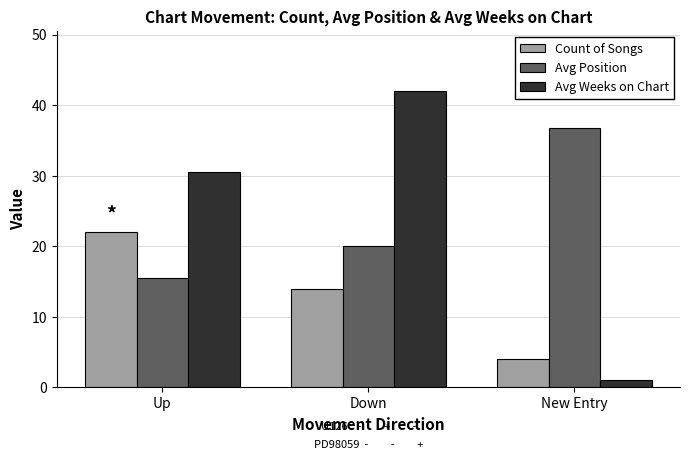

What is the approximate value of Avg Position at New Entry?

36.8